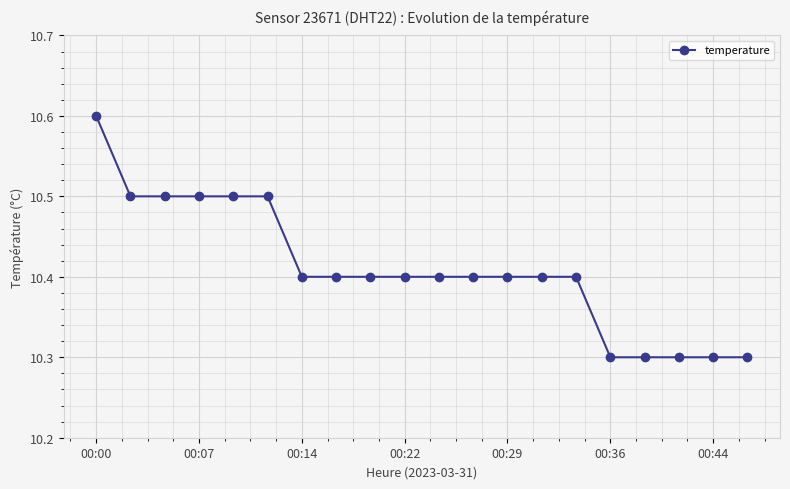

How many values are between 10 and 11?

20